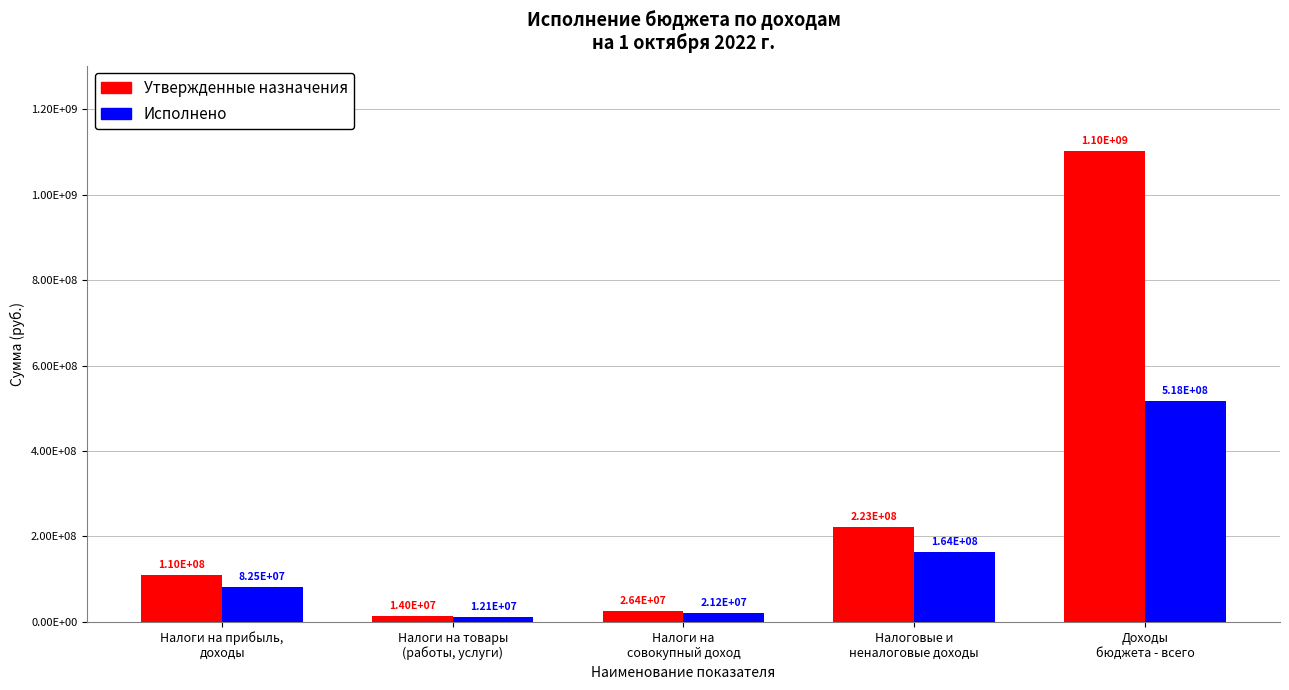

What are all the series names shown in the legend?

Утвержденные назначения, Исполнено